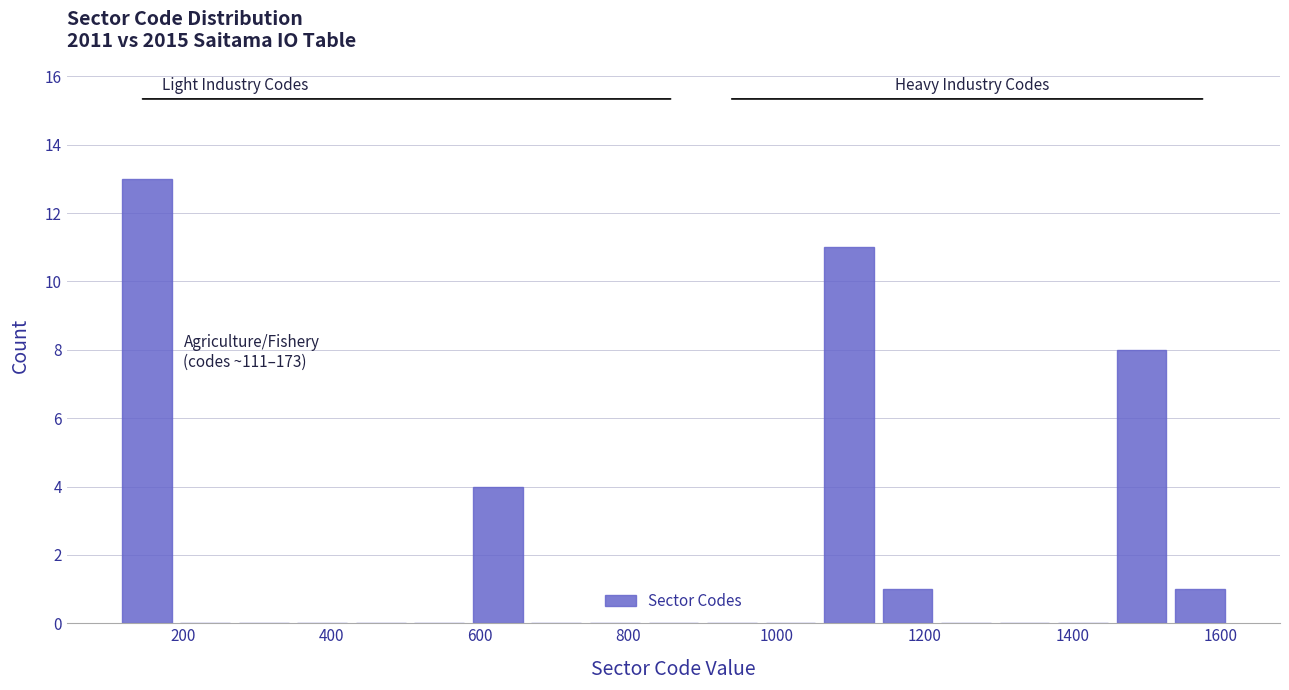

Around what value on the x-axis is the tallest bar? Give the approximate position of its centre, as read against the axis.

160